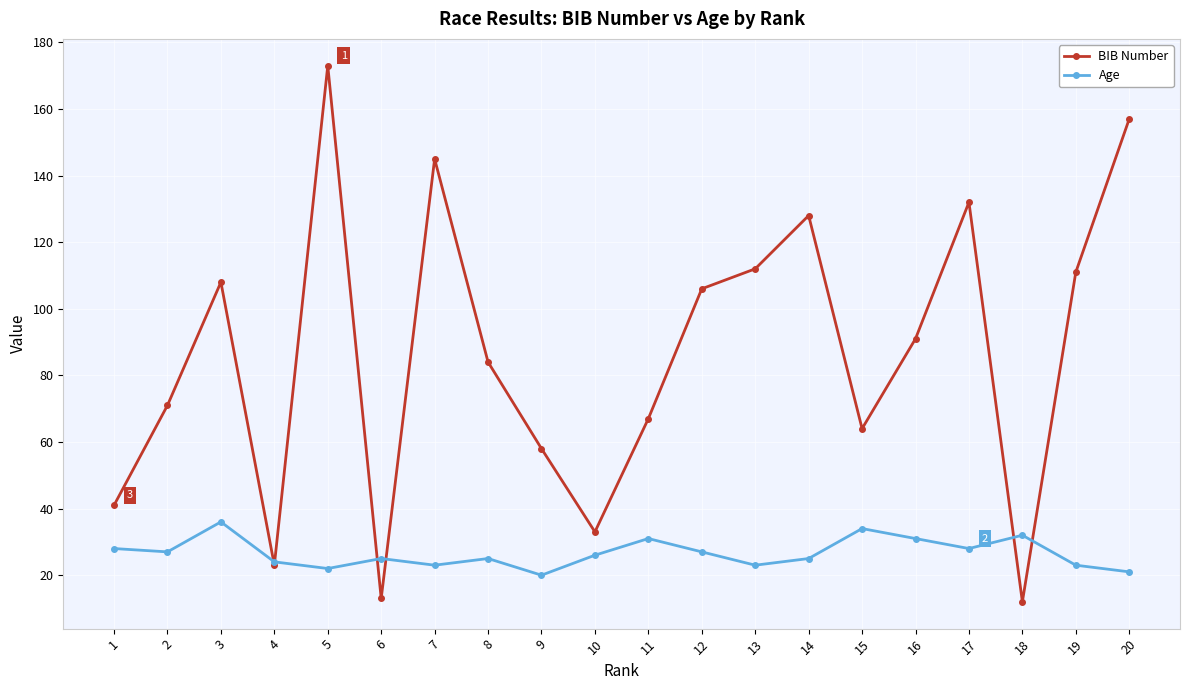

List the series in order of their overall mean, lowest first.

Age, BIB Number